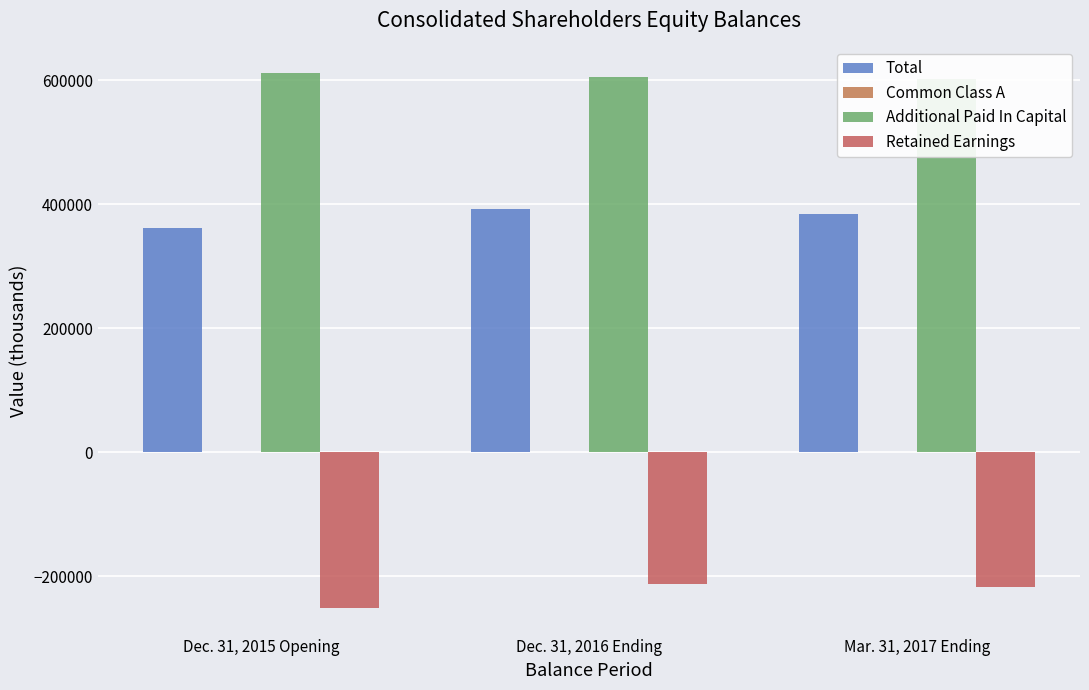

What is the total value across all series at Dec. 31, 2015 Opening?

722828